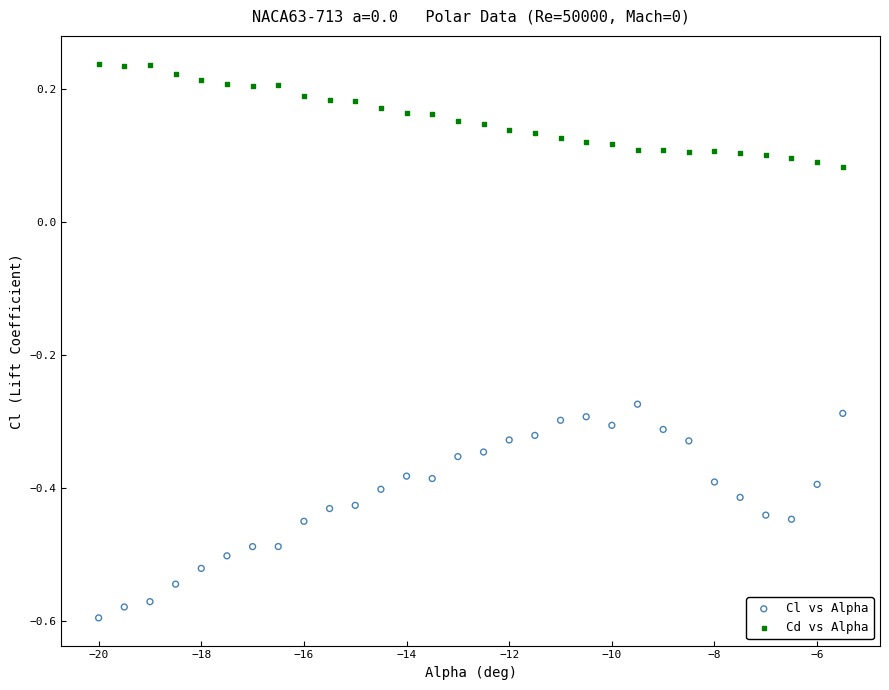

Which series reaches the minimum Y coordinate?

Cl vs Alpha